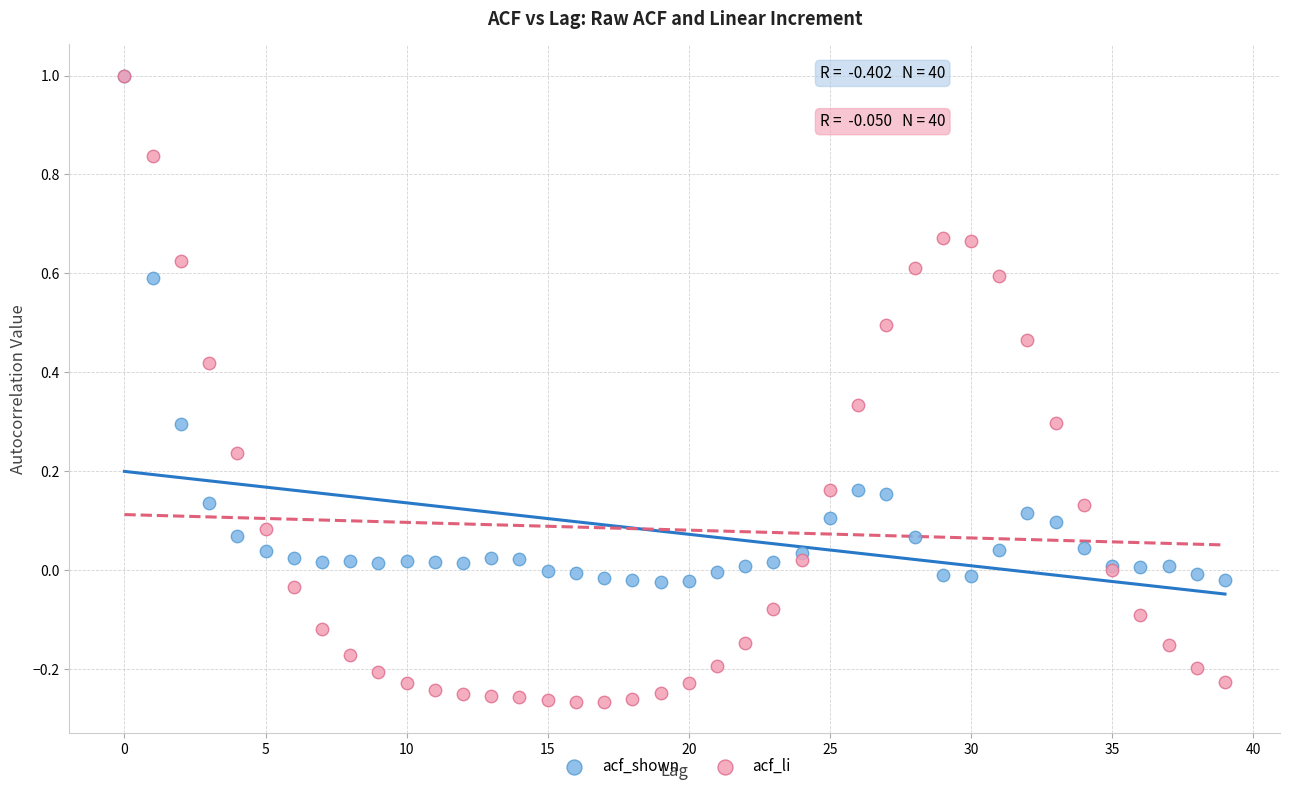

Which series has the largest Y range (max minus min)?

acf_li